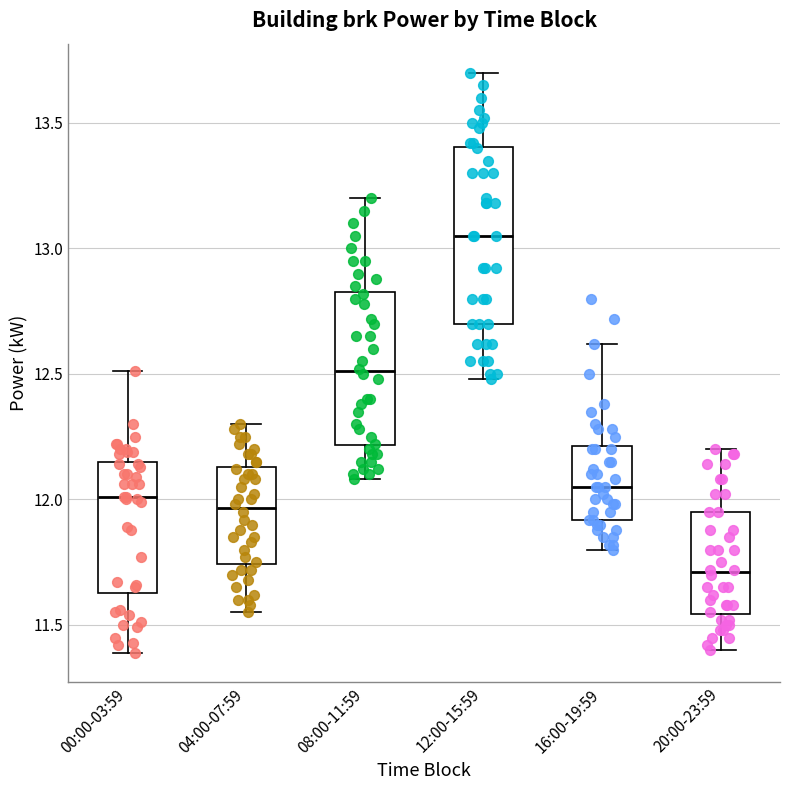

Which box has the highest median line?

12:00-15:59